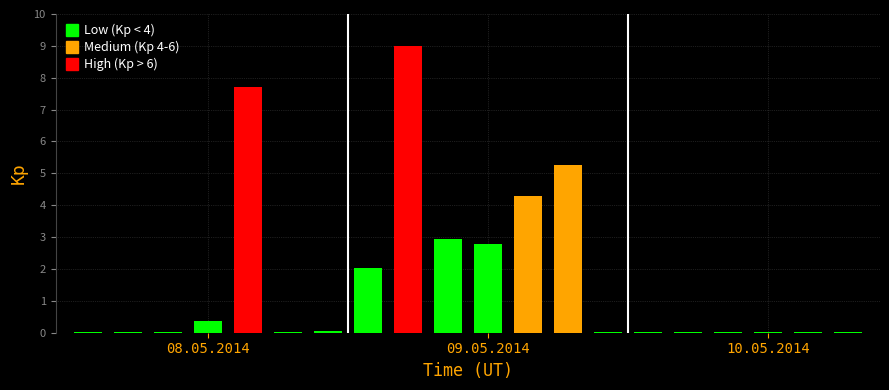

What is the greatest value displayed?

9.0